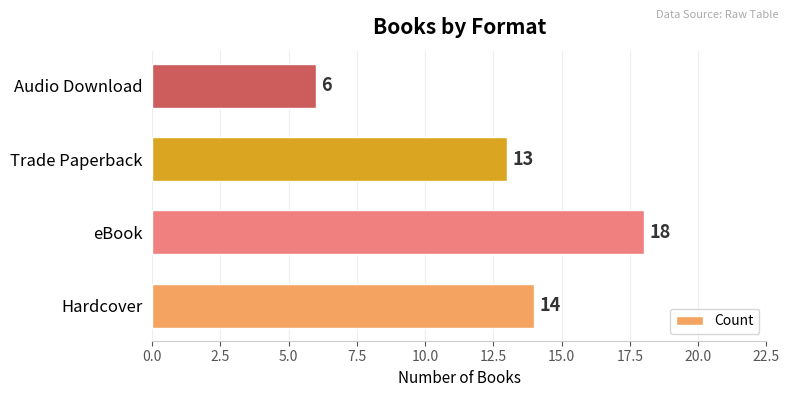

Read the value at Hardcover, to the nearest 5.

15